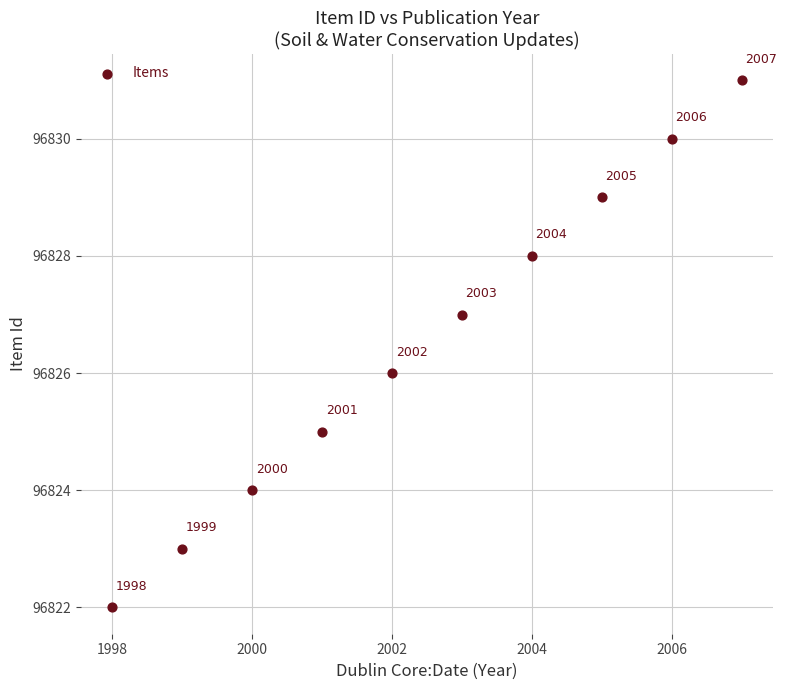

What is the range of Y values (max minus min)?

9